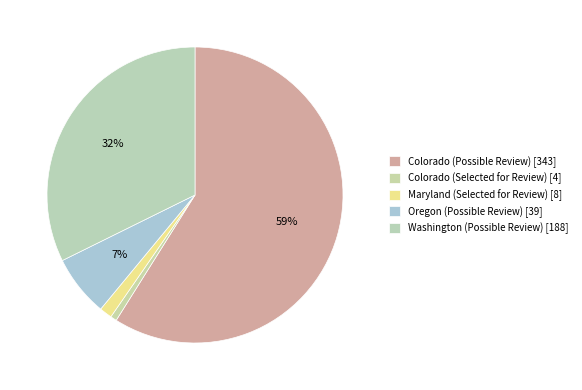

How many segments does this pie chart have?

5